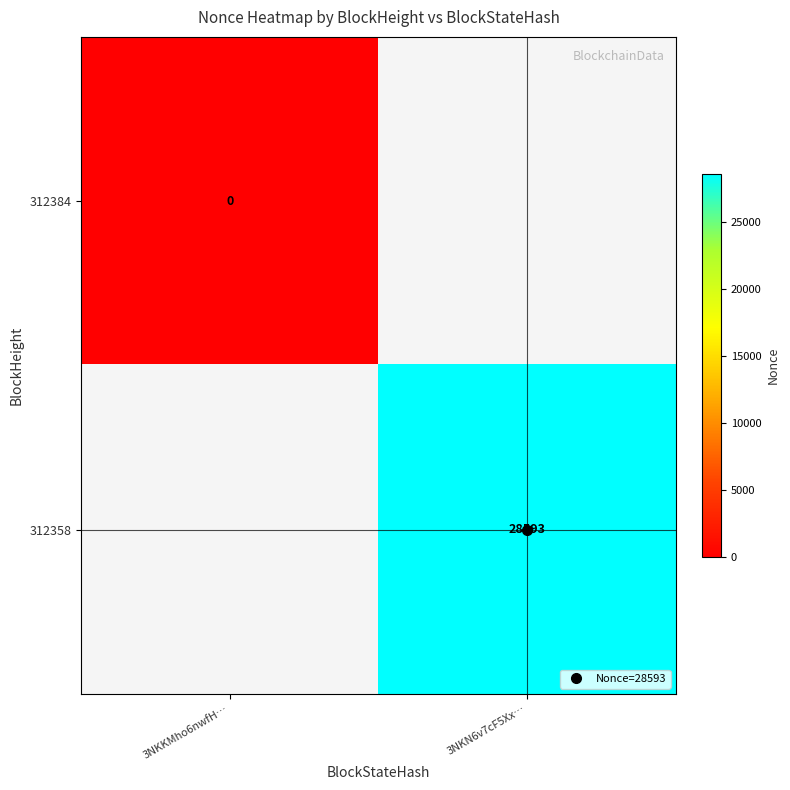

True or false: 312384 has a value of 0.0 at 3NKKMho6nwfH….

True